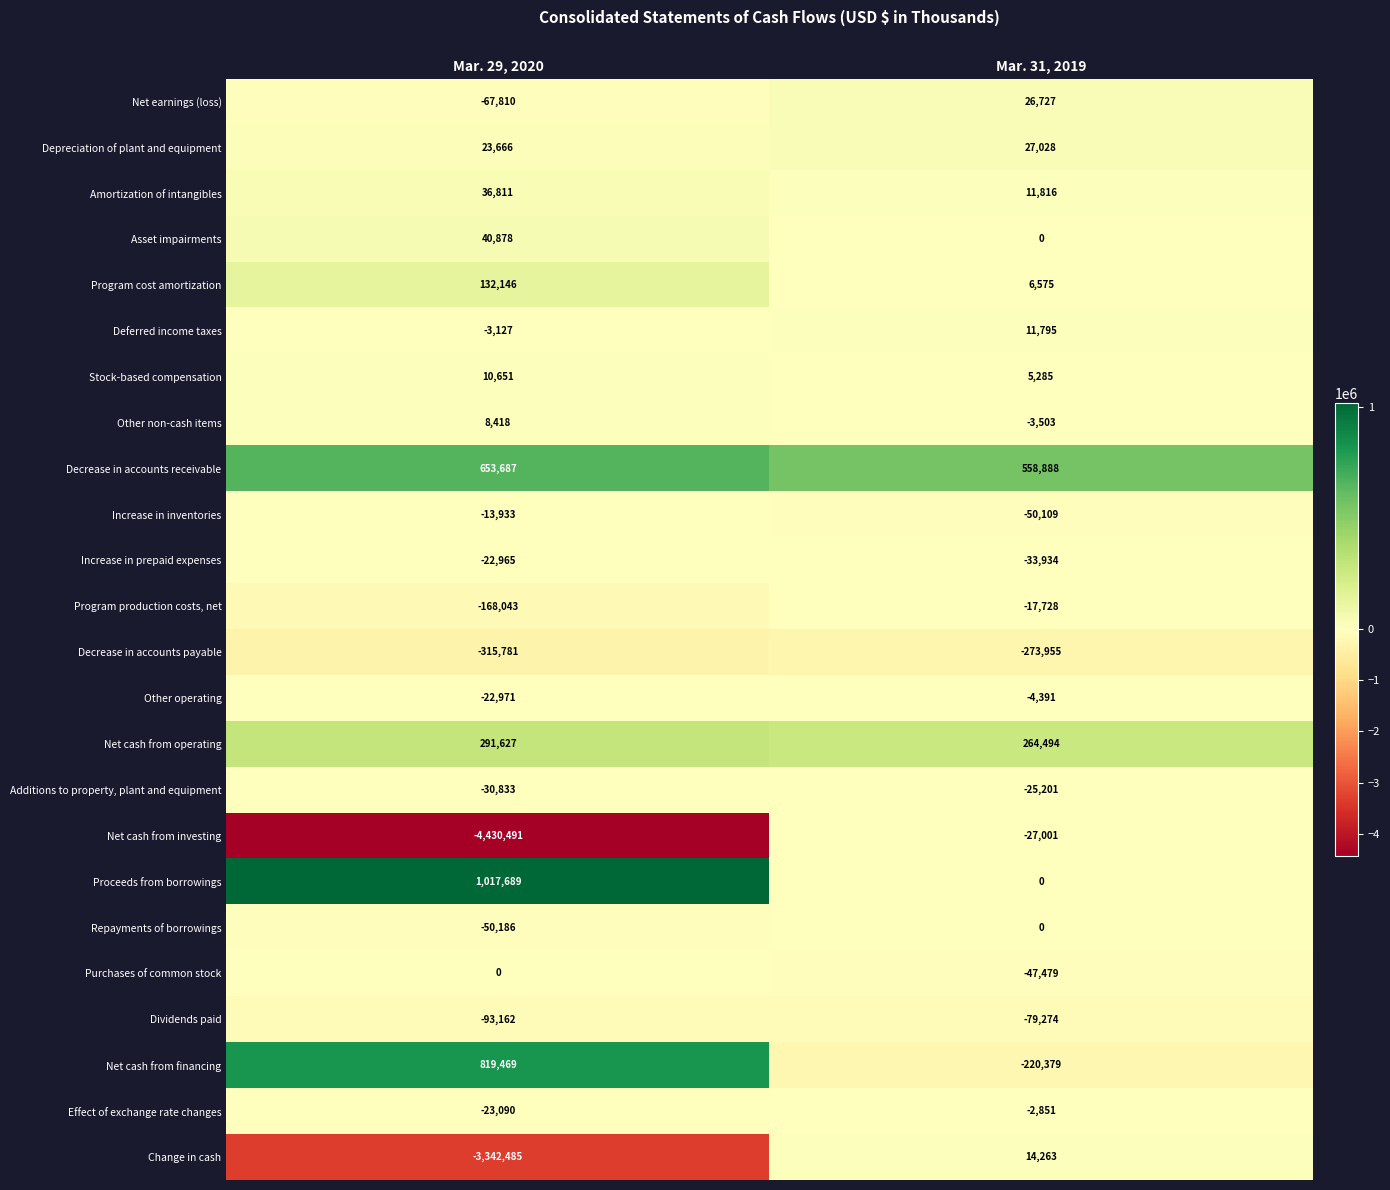

What is the sum of all Additions to property, plant and equipment values?

-56034